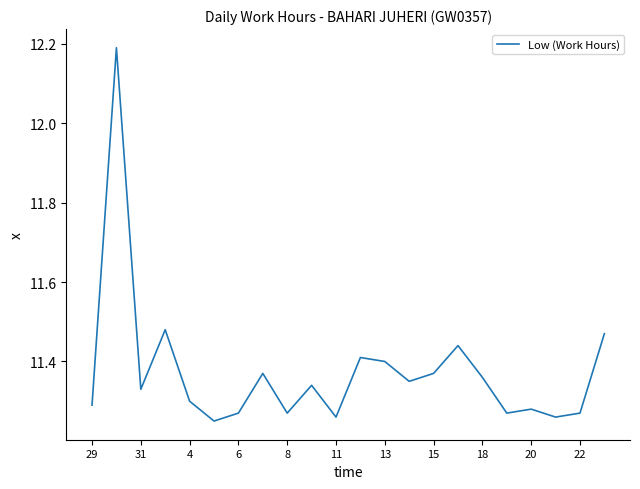

What is the greatest value displayed?

12.2